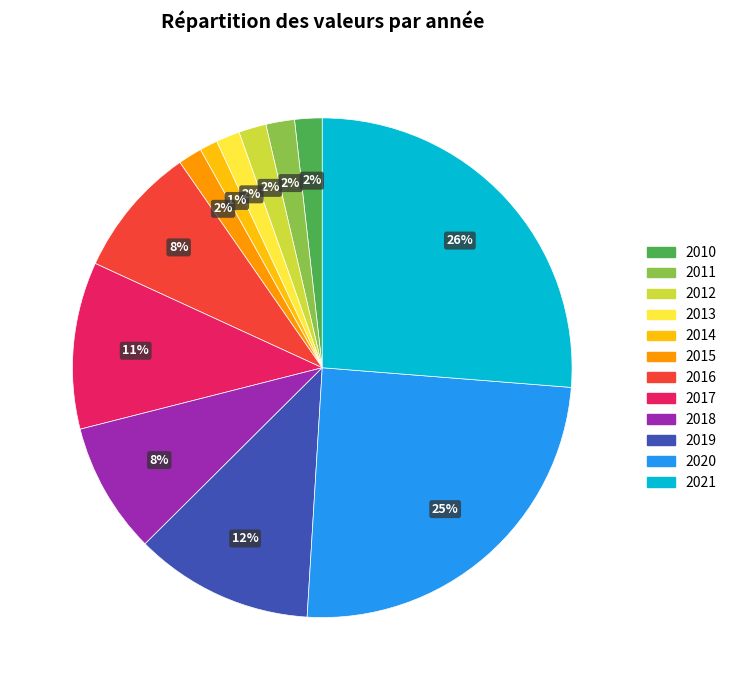

To the nearest percent, what is the difference between the 2014 and 2011 slice percentages?

1%